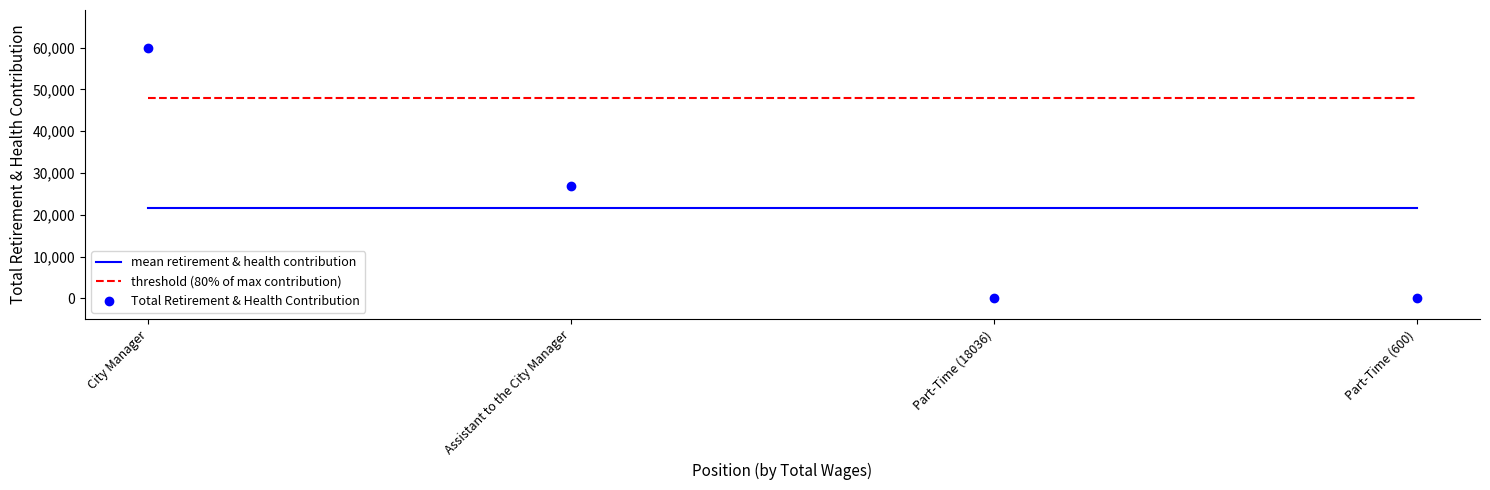

Rank the series at Assistant to the City Manager from highest to lowest value.

threshold (80% of max contribution), Total Retirement & Health Contribution, mean retirement & health contribution